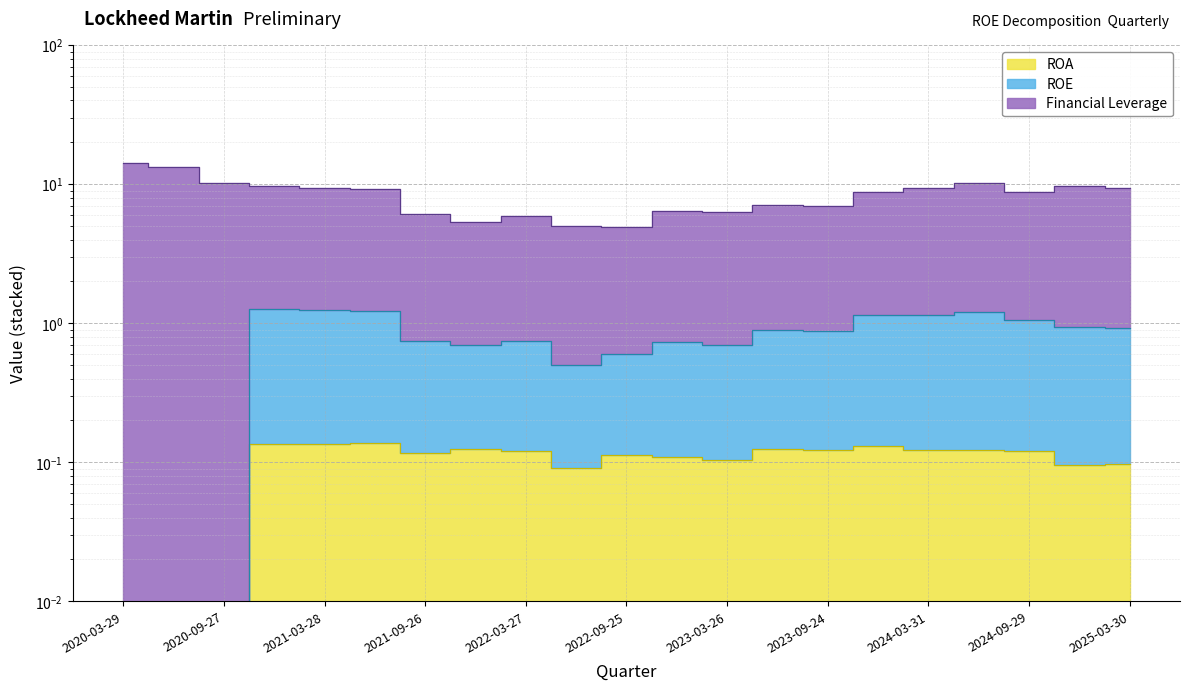

Rank the series by their maximum value, from lowest to highest.

ROA, ROE, Financial Leverage